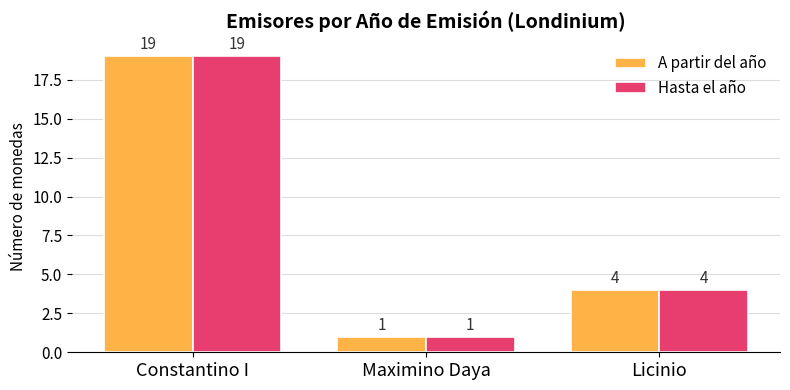

The Hasta el año series shows 5 at Constantino I. True or false?

False